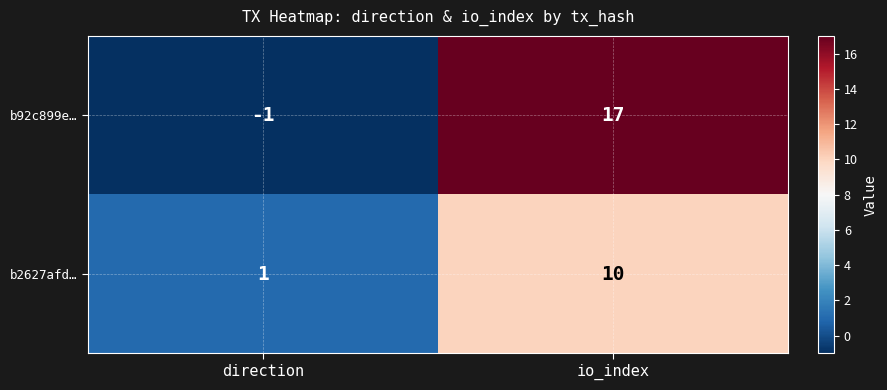

How many values in b92c899e… are below zero?

1